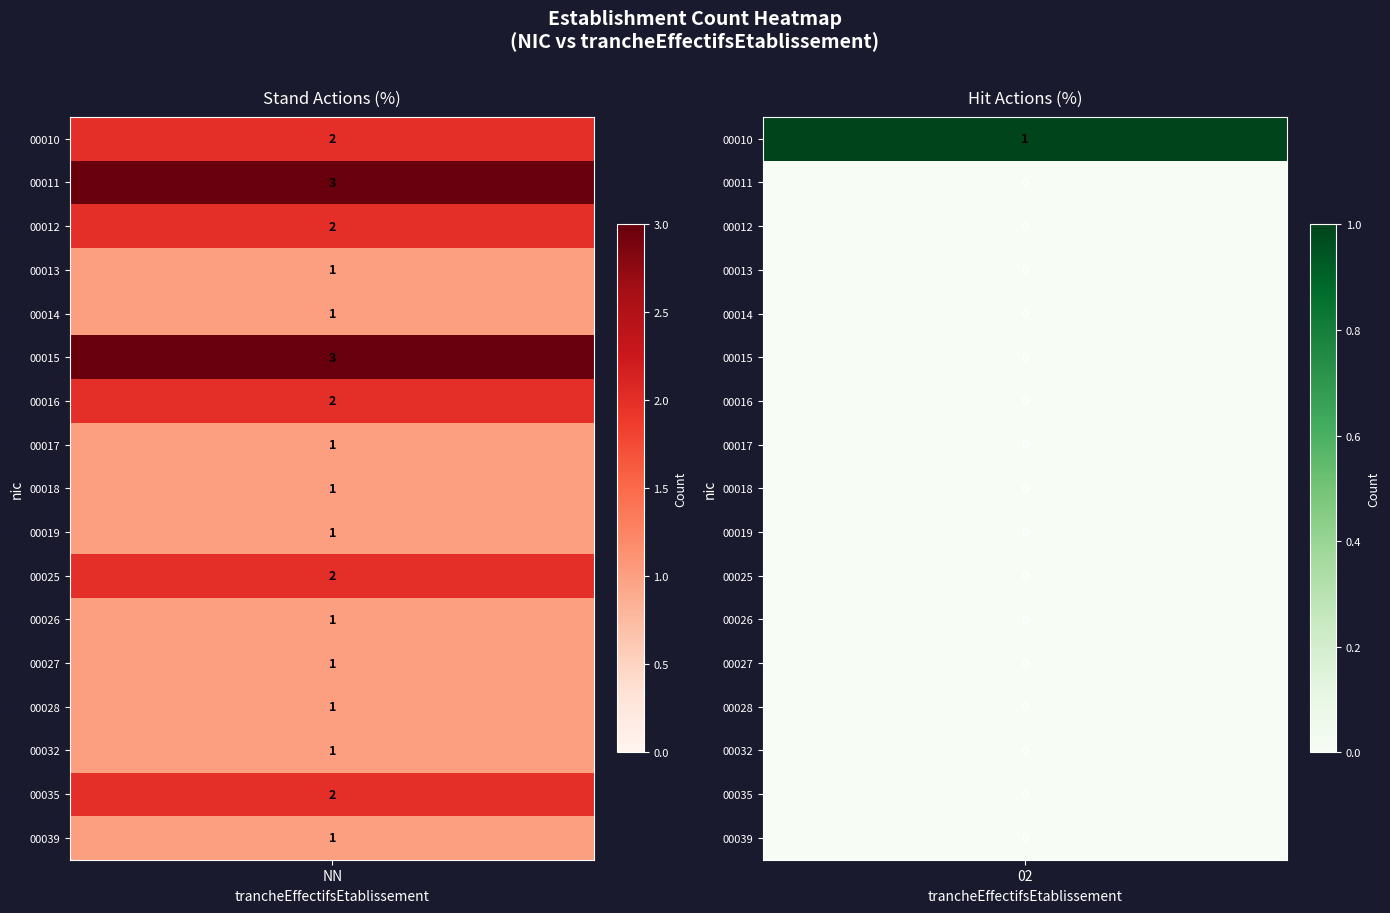

Which category has the highest value in the 00015 series?

NN